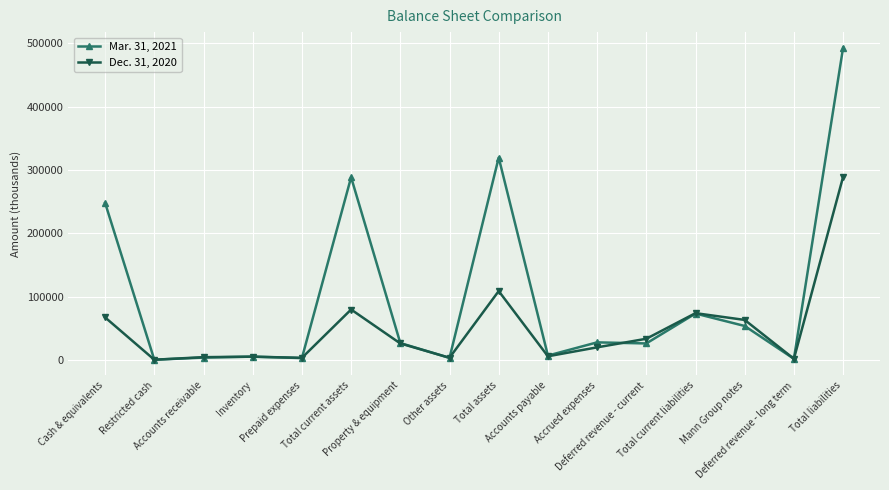

What is the minimum value shown in the chart?

158